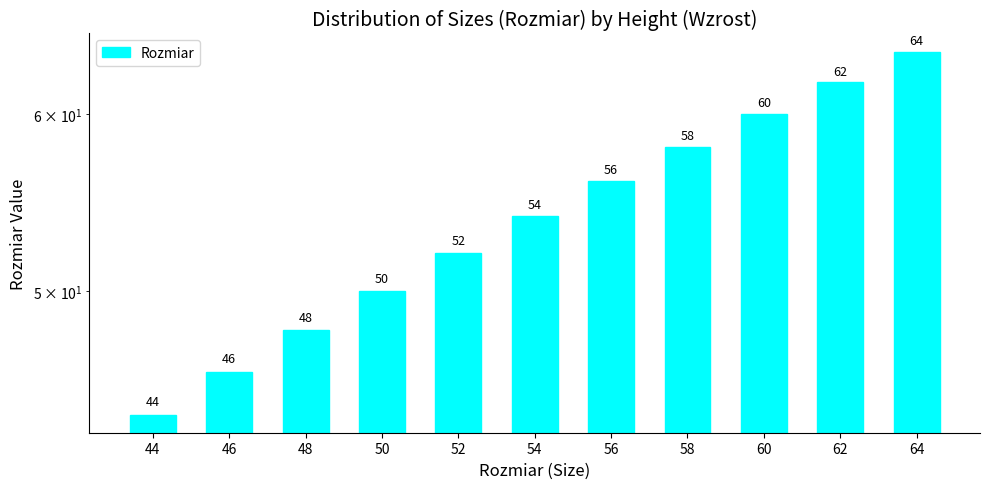

Are the bars grouped side by side (vs. stacked)?

No